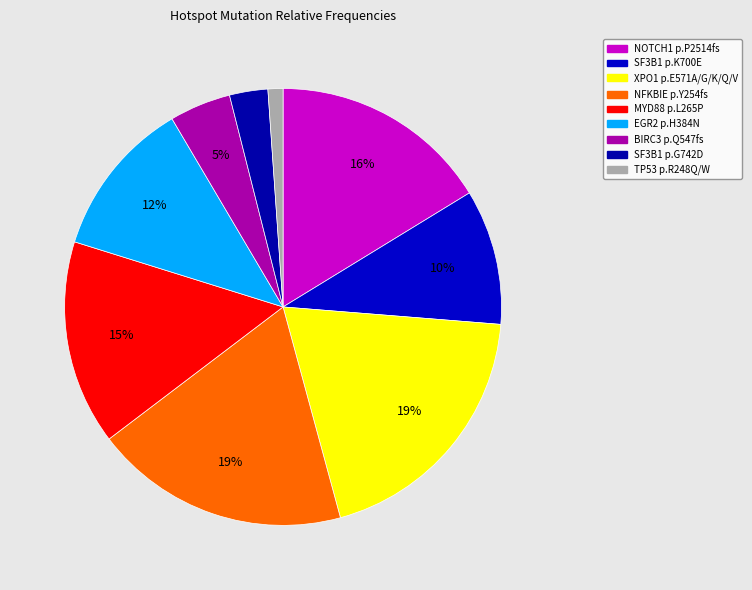

The EGR2 p.H384N slice represents 12% of the pie. True or false?

True